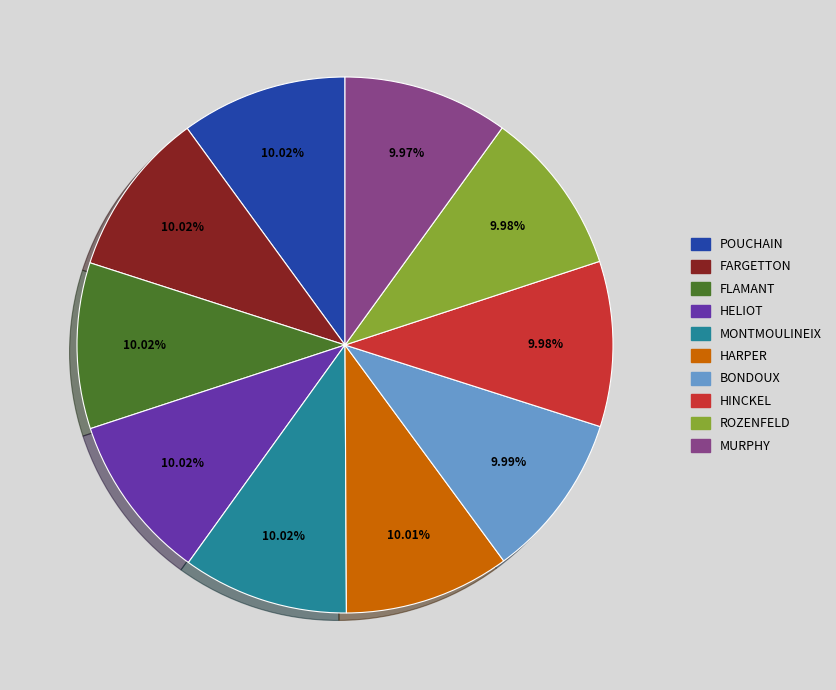

Is there a majority slice in this chart?

No